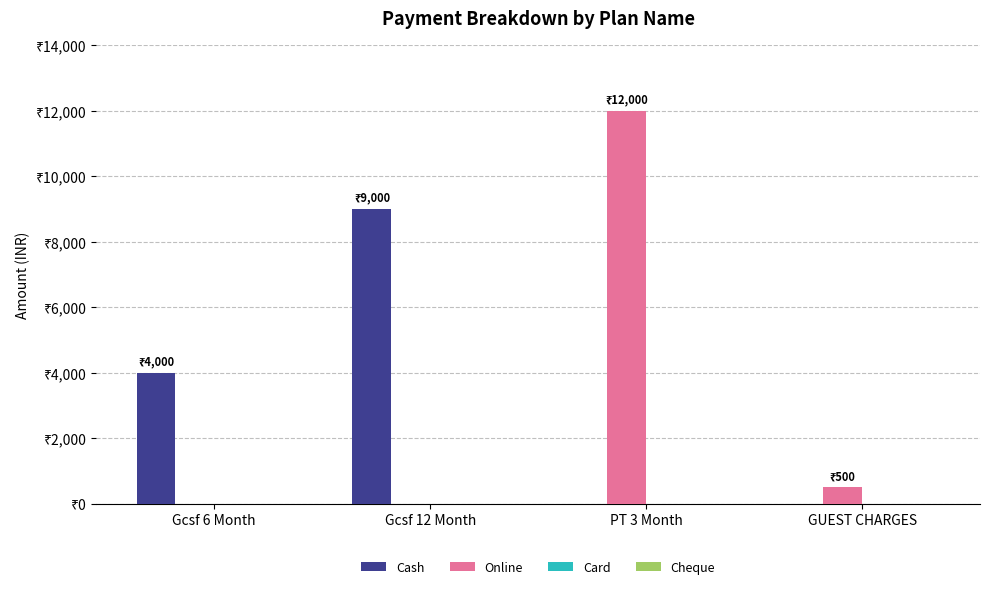

Are the bars grouped side by side (vs. stacked)?

Yes